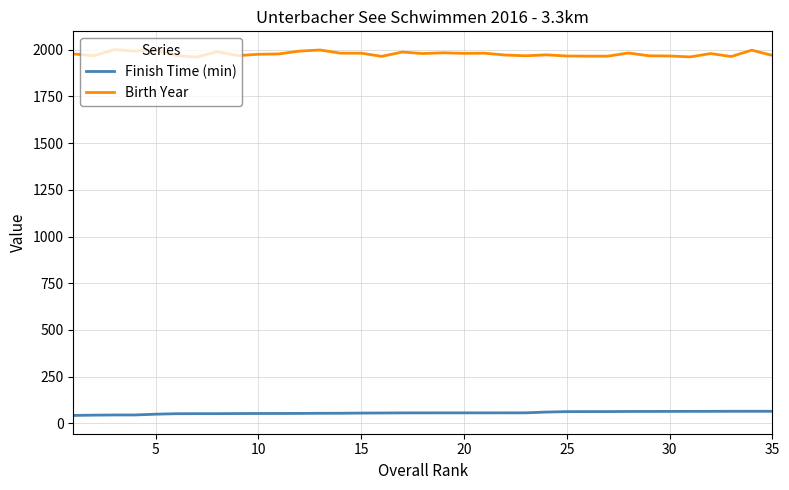

True or false: Finish Time (min) and Birth Year intersect in this chart.

False